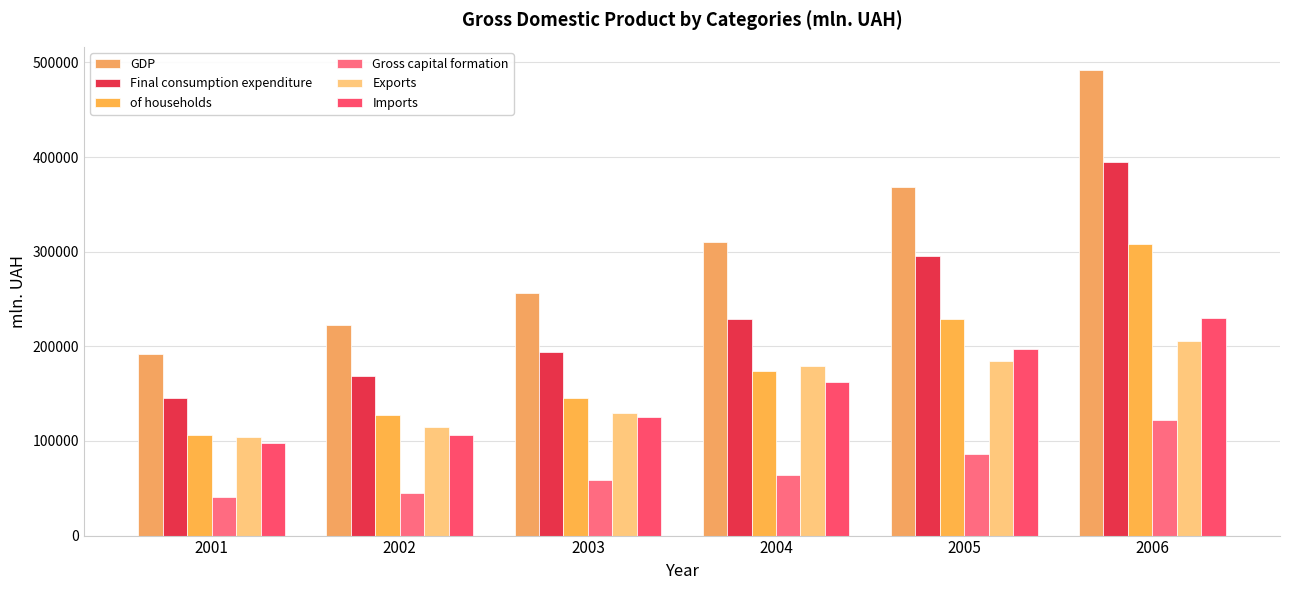

What is the difference between the maximum and minimum values in the of households series?

201345